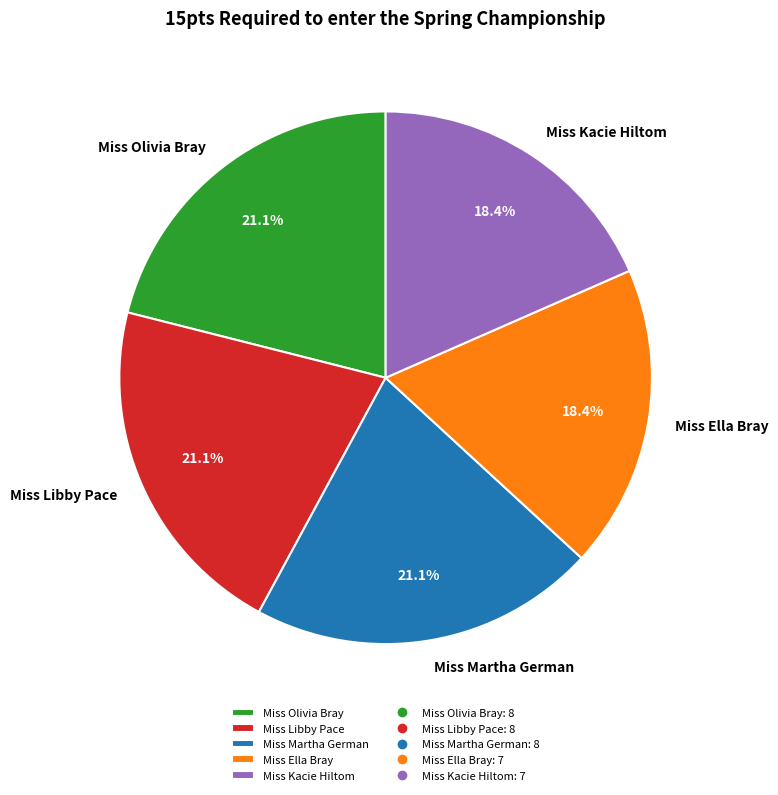

Is Miss Kacie Hiltom the majority of the pie?

No